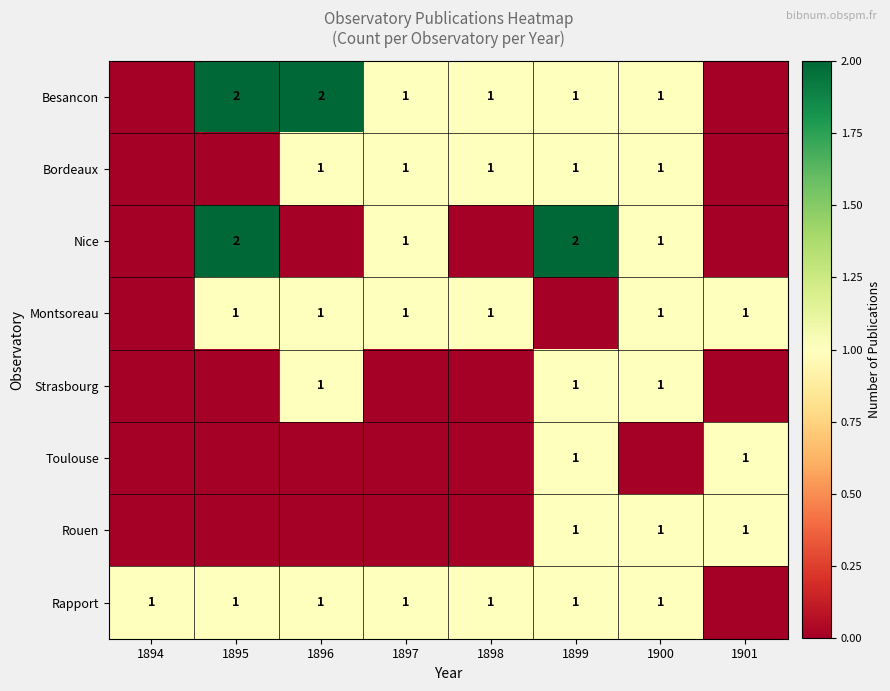

True or false: Bordeaux has a value of 0 at 1897.

False